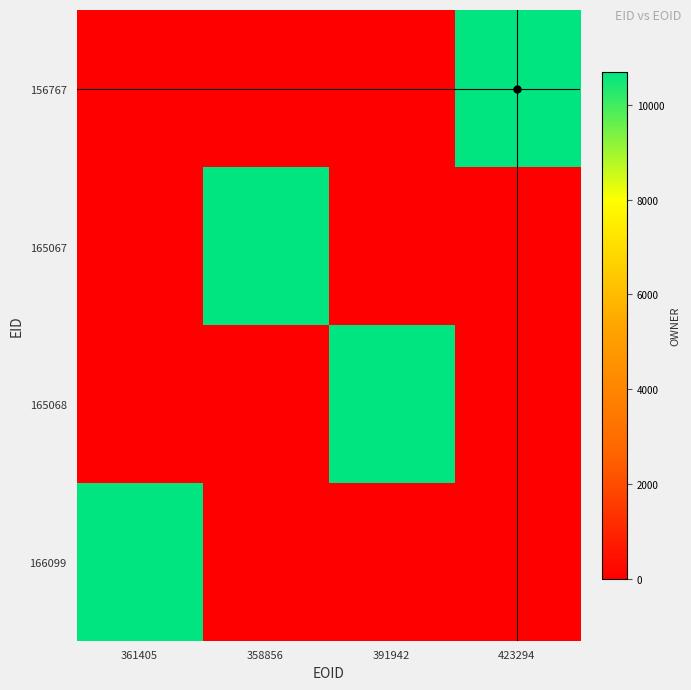

Reading left to right, list all the values displayed in this chart.

156767: 361405=0	358856=0	391942=0	423294=10695
165067: 361405=0	358856=10659	391942=0	423294=0
165068: 361405=0	358856=0	391942=10659	423294=0
166099: 361405=10659	358856=0	391942=0	423294=0